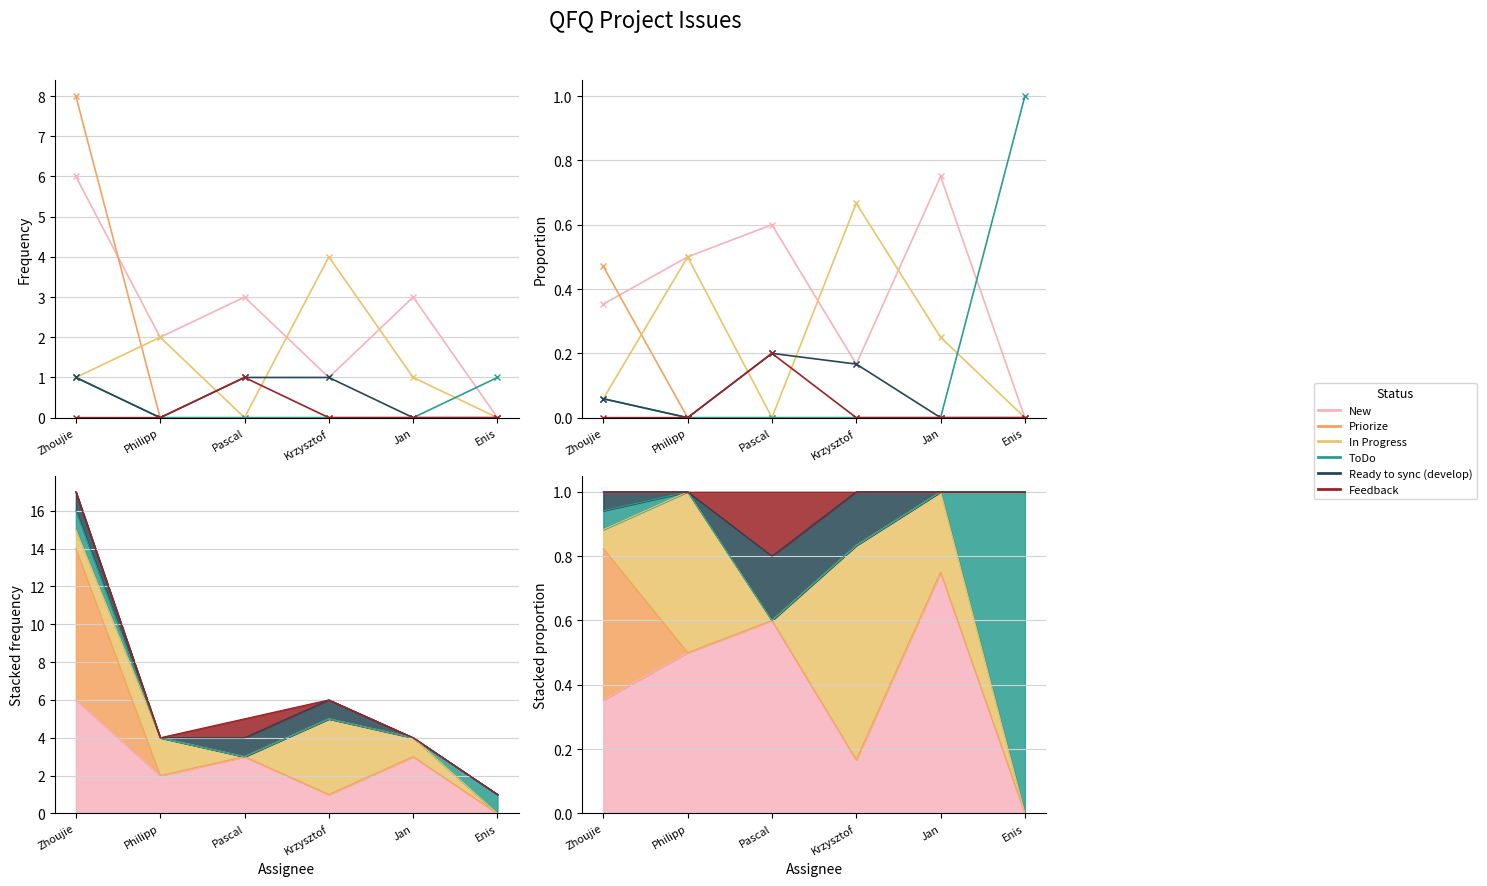

What position from the right is Enis?

1